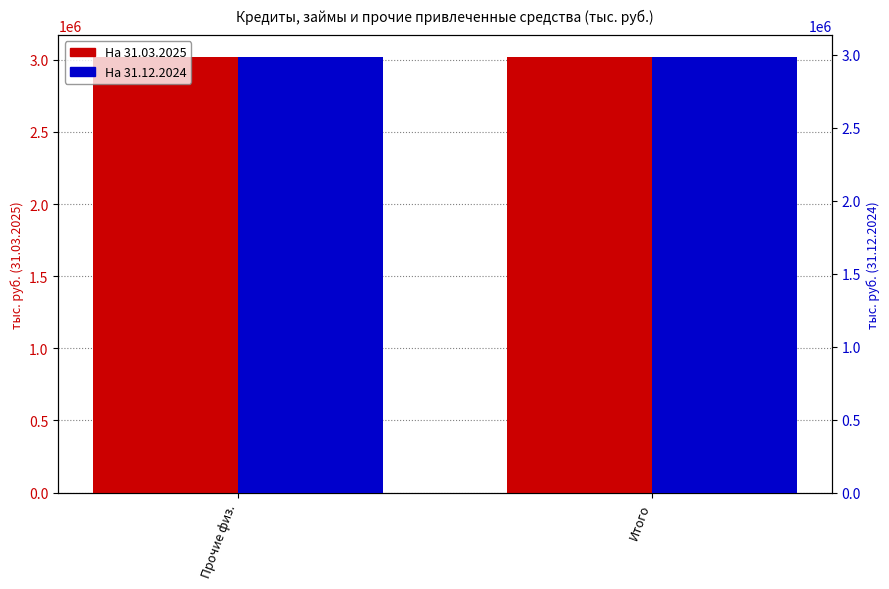

What is the average value of the На 31.03.2025 series?

3019762